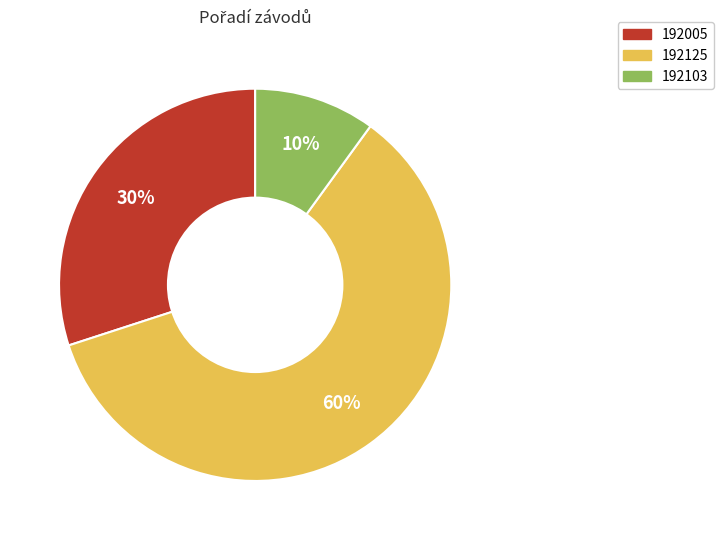

Between 192125 and 192103, which is larger?

192125